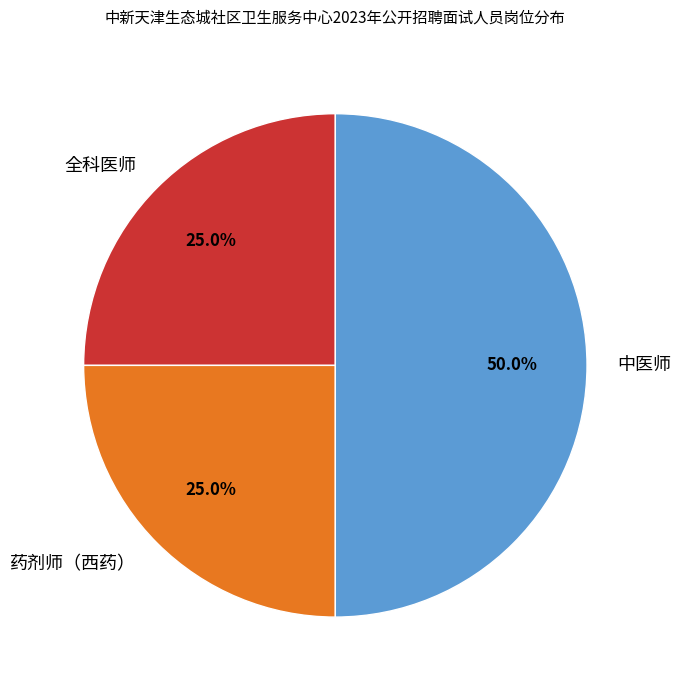

What percentage is the 药剂师（西药） slice, to the nearest percent?

25%